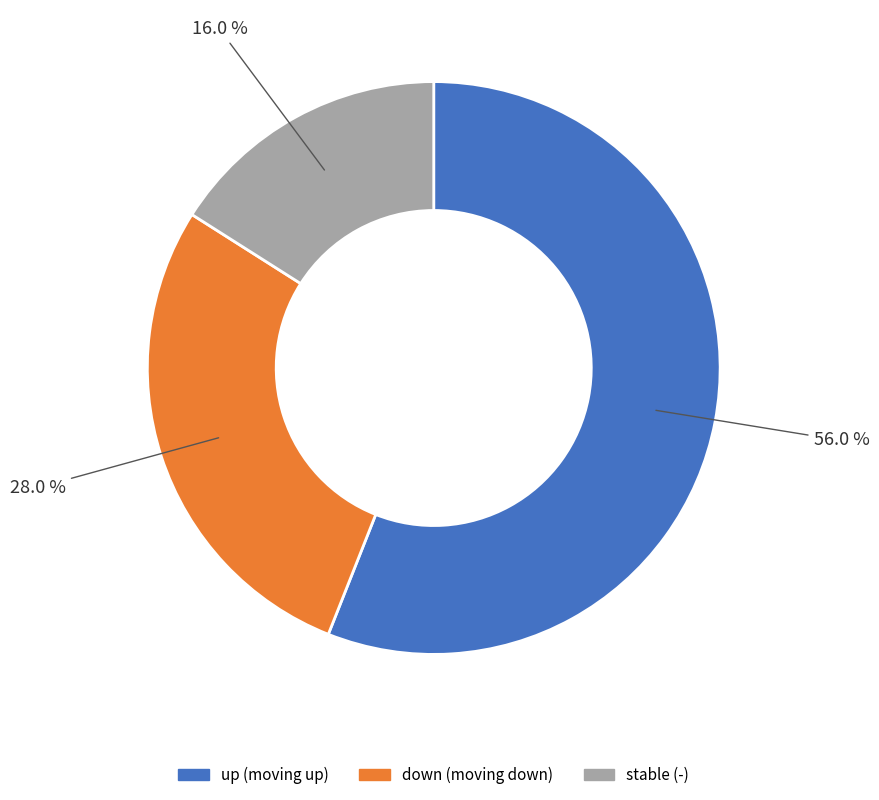

To the nearest percent, what is the difference between the largest and smallest slice percentages?

40%